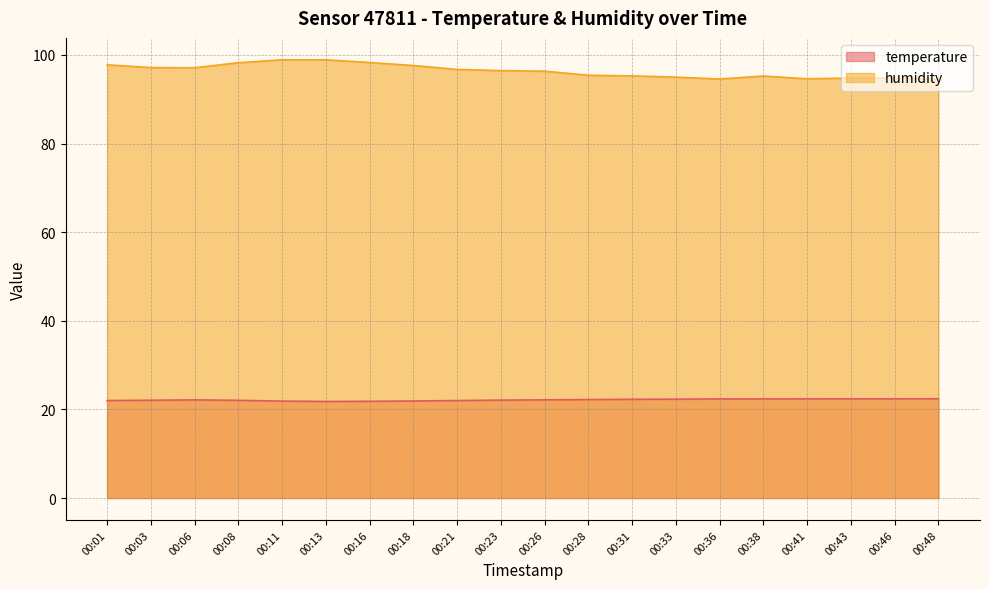

List the series in order of their peak value, highest first.

humidity, temperature